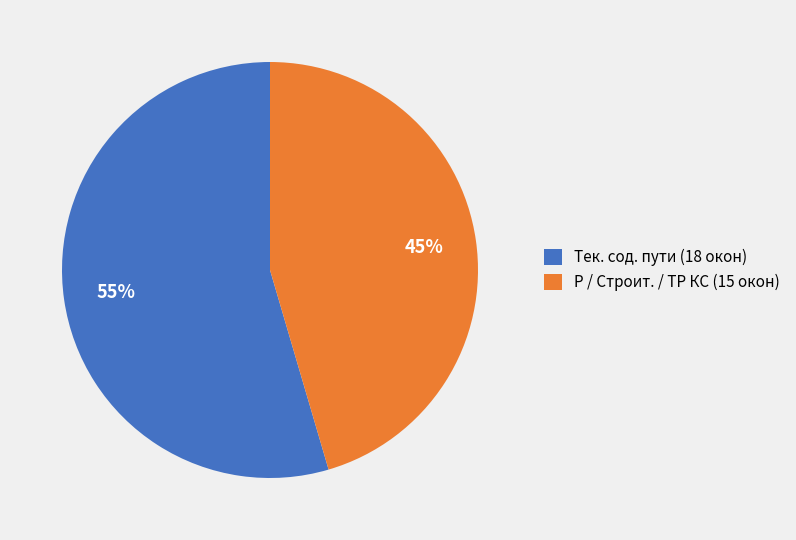

What percentage is the Р / Строит. / ТР КС (15 окон) slice, to the nearest percent?

45%